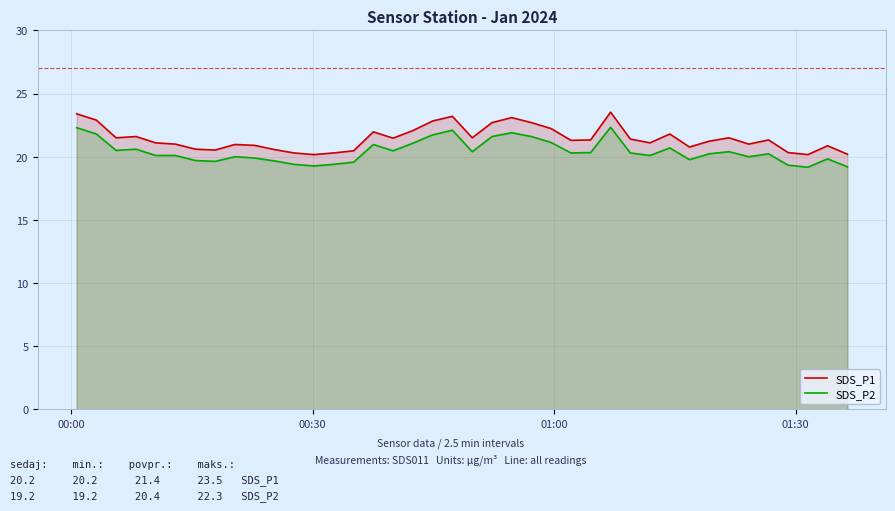

What is the difference between the maximum and minimum values in the SDS_P1 series?

3.4